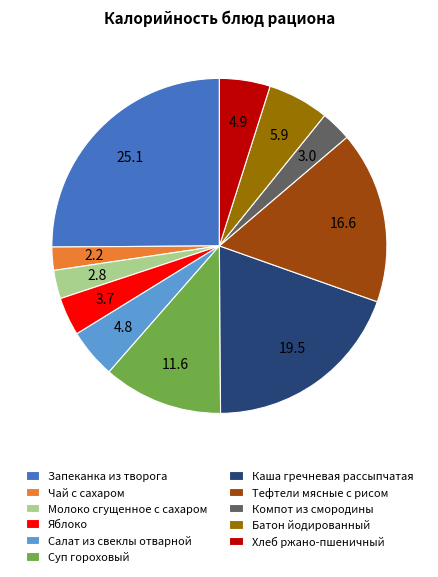

Is it true that Запеканка из творога is 25% of the pie?

True